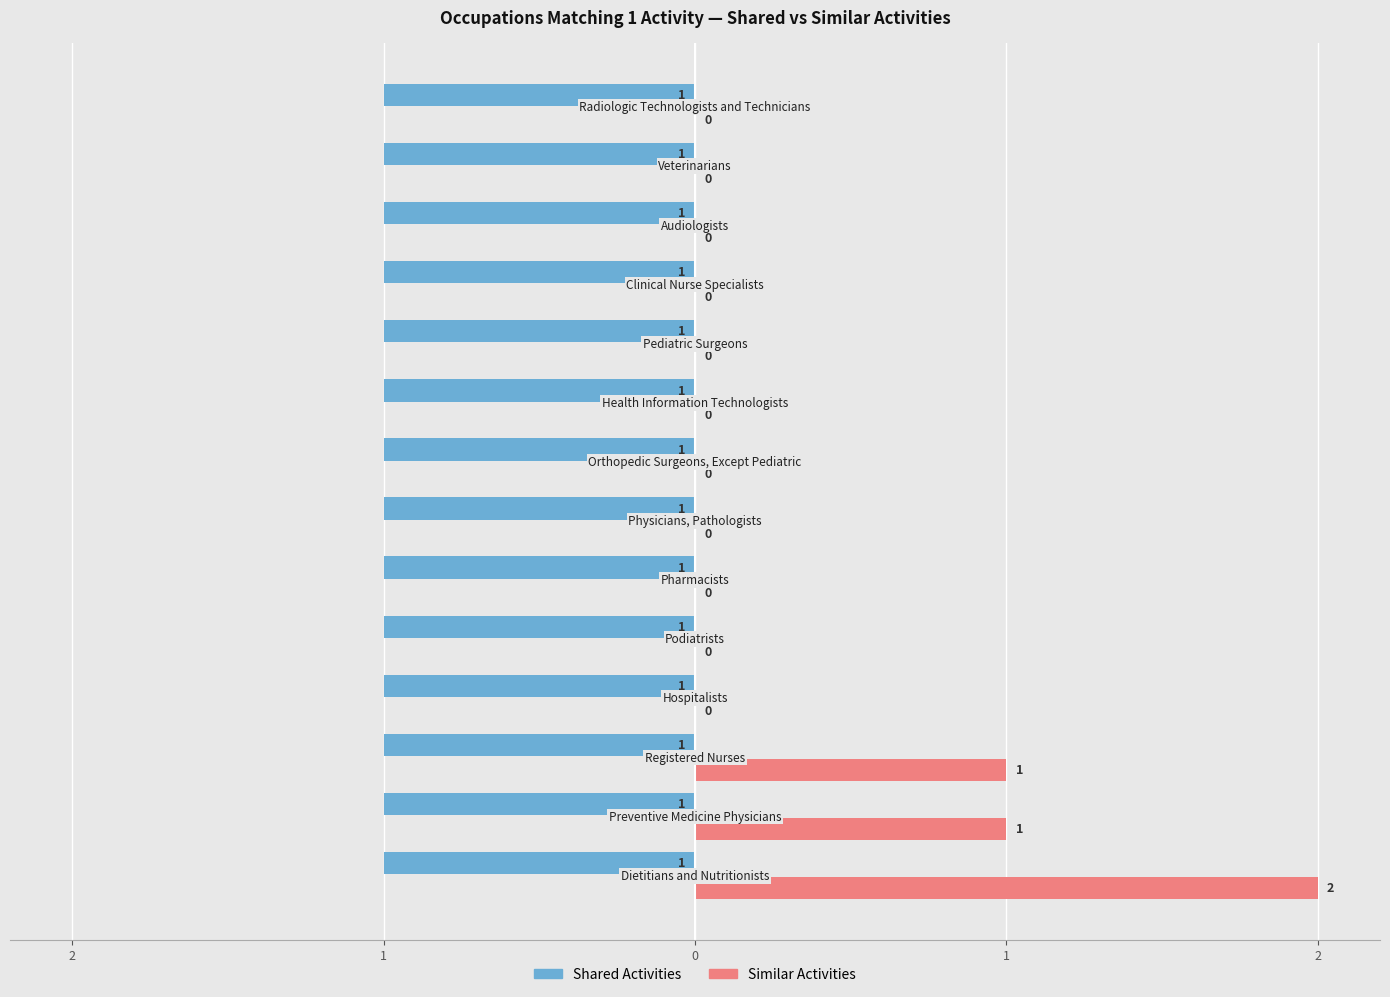

List the series in order of their overall mean, lowest first.

Similar Activities, Shared Activities